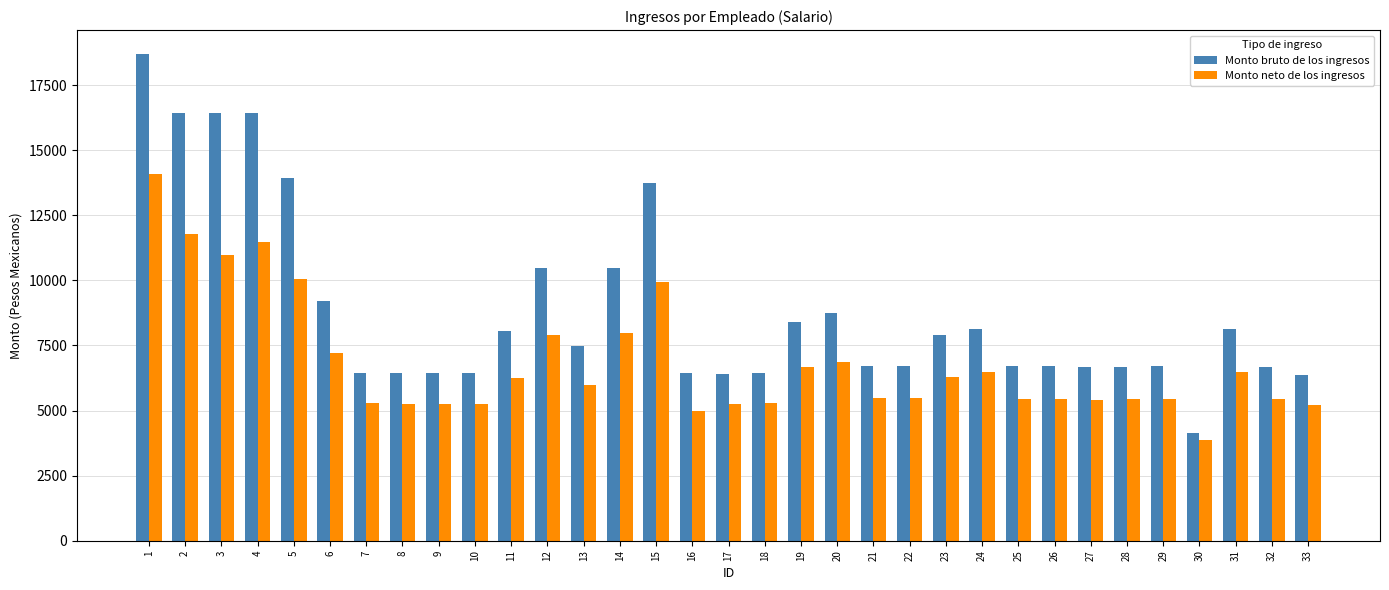

What is the difference between the maximum and second lowest values in the Monto bruto de los ingresos series?

12314.2